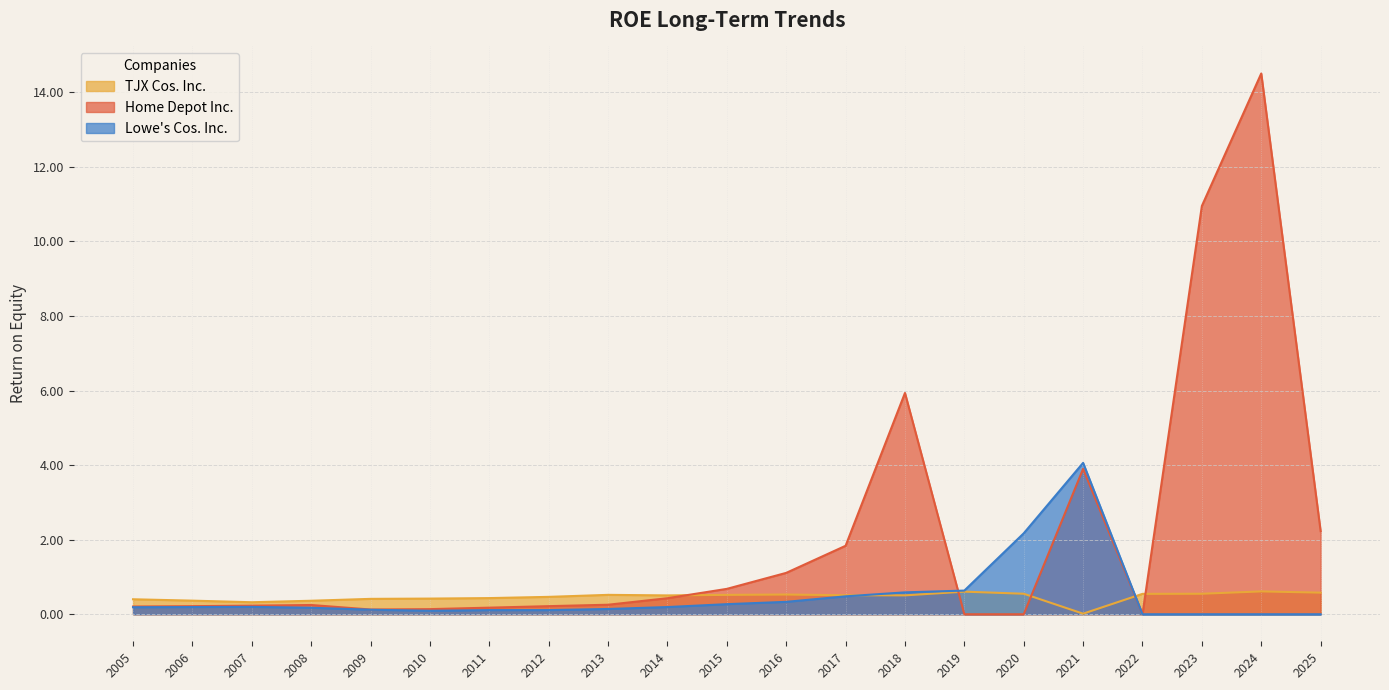

What is the maximum value shown in the chart?

14.5